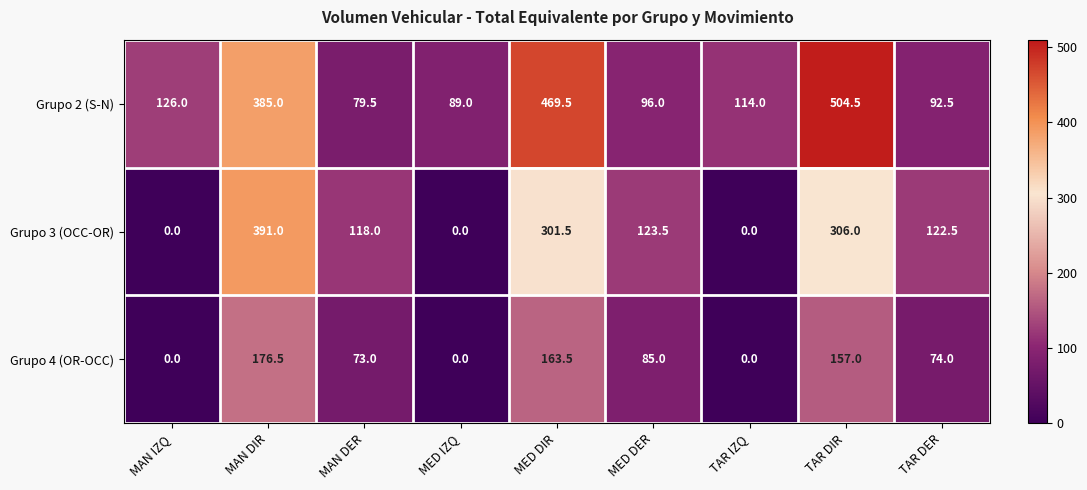

Which series has the largest total across all categories?

Grupo 2 (S-N)